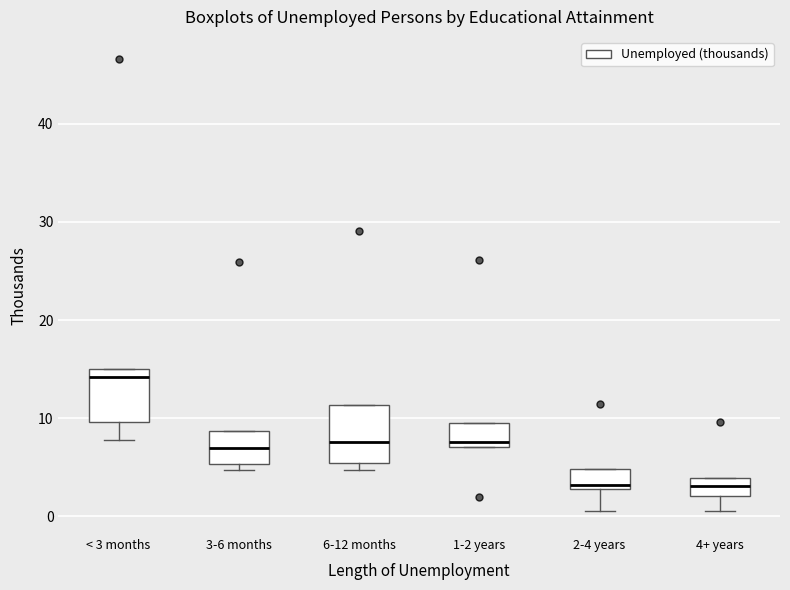

Where is the lower edge of the box for 3-6 months on the y-axis? The values are not printed on the chart, so give them approximately, as read against the axis.

5